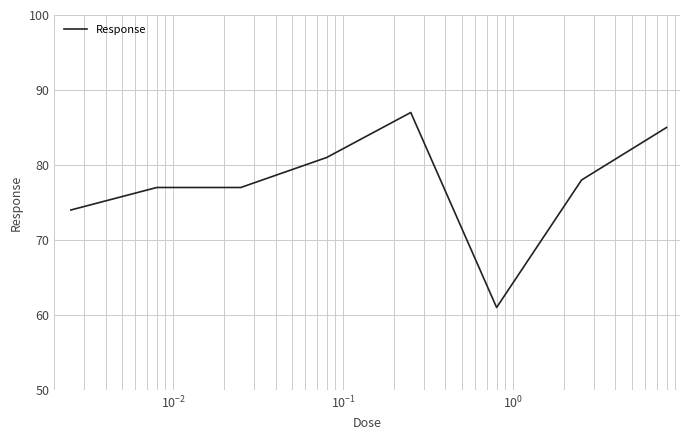

What is the greatest value displayed?

87